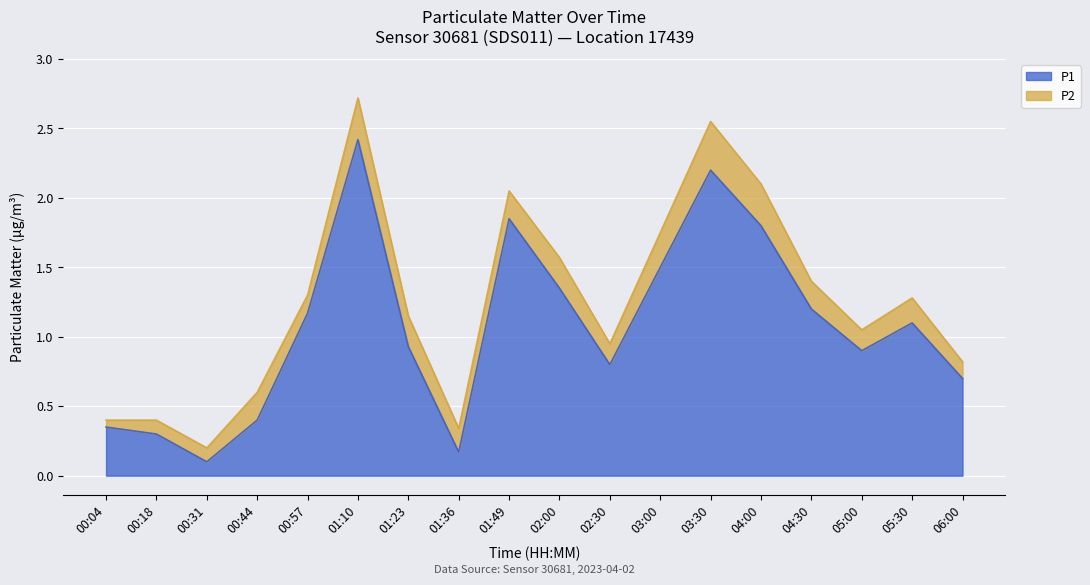

What position from the left is 01:10?

6